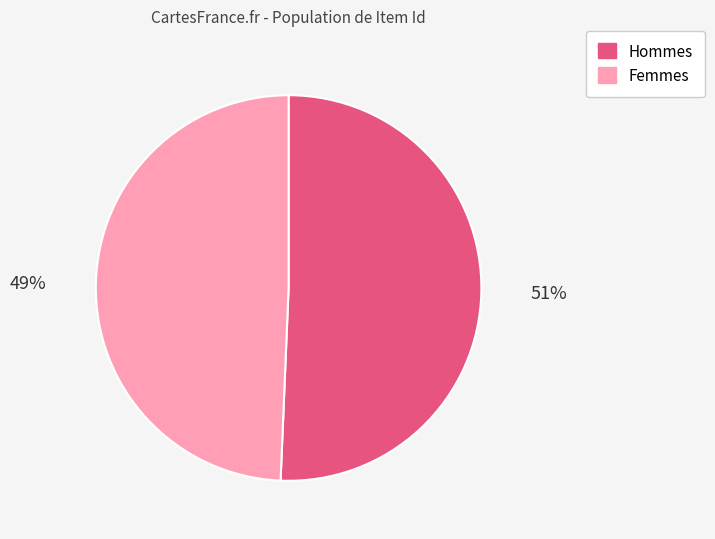

Is there a majority slice in this chart?

Yes